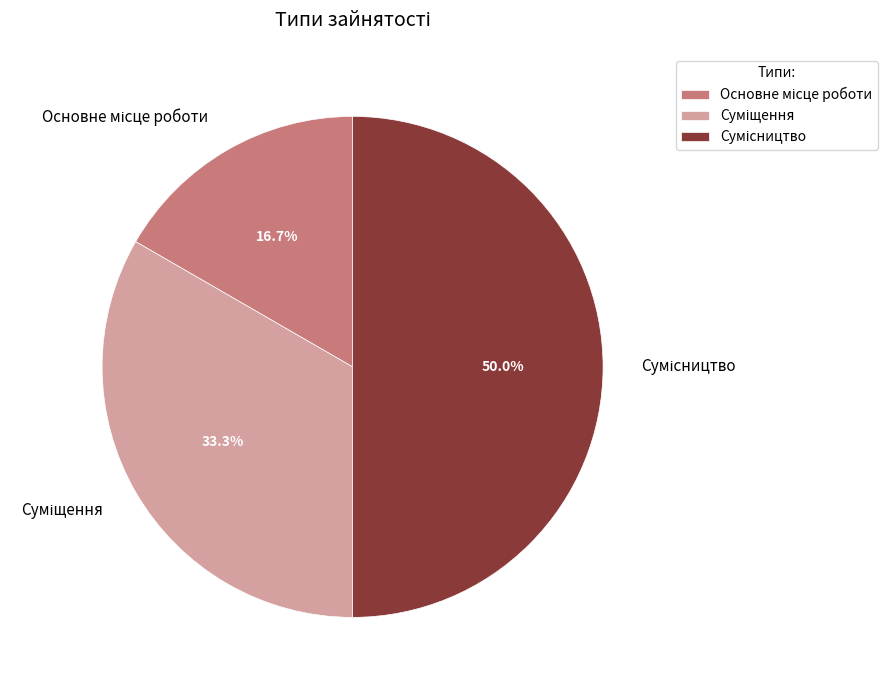

Rank the categories by value from lowest to highest.

Основне місце роботи, Суміщення, Сумісництво